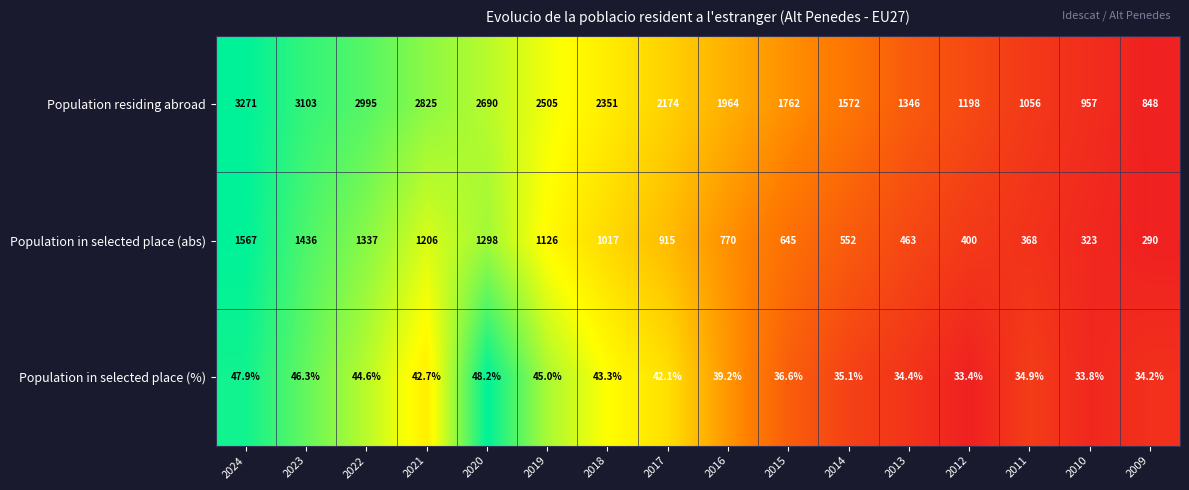

At which label does Population in selected place (abs) reach its minimum?

2009